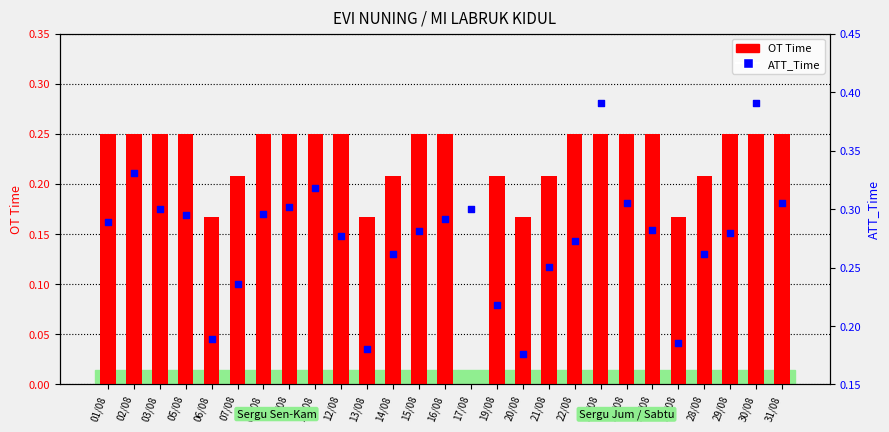

At how many categories does at least one series exceed 0?

27